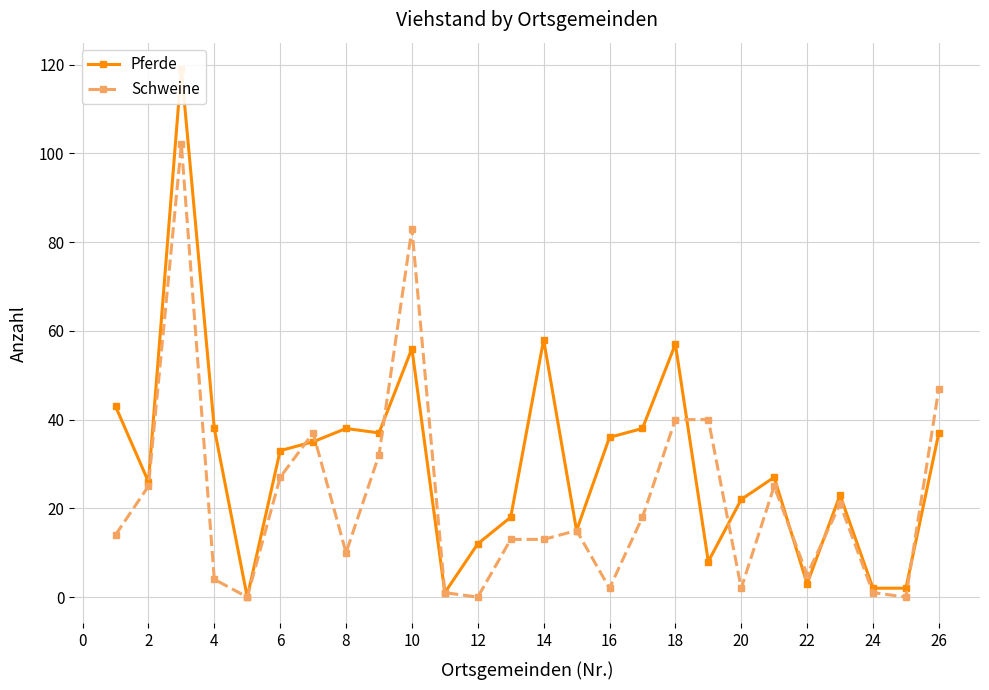

What is the difference between the second highest and second lowest values in the Pferde series?

57